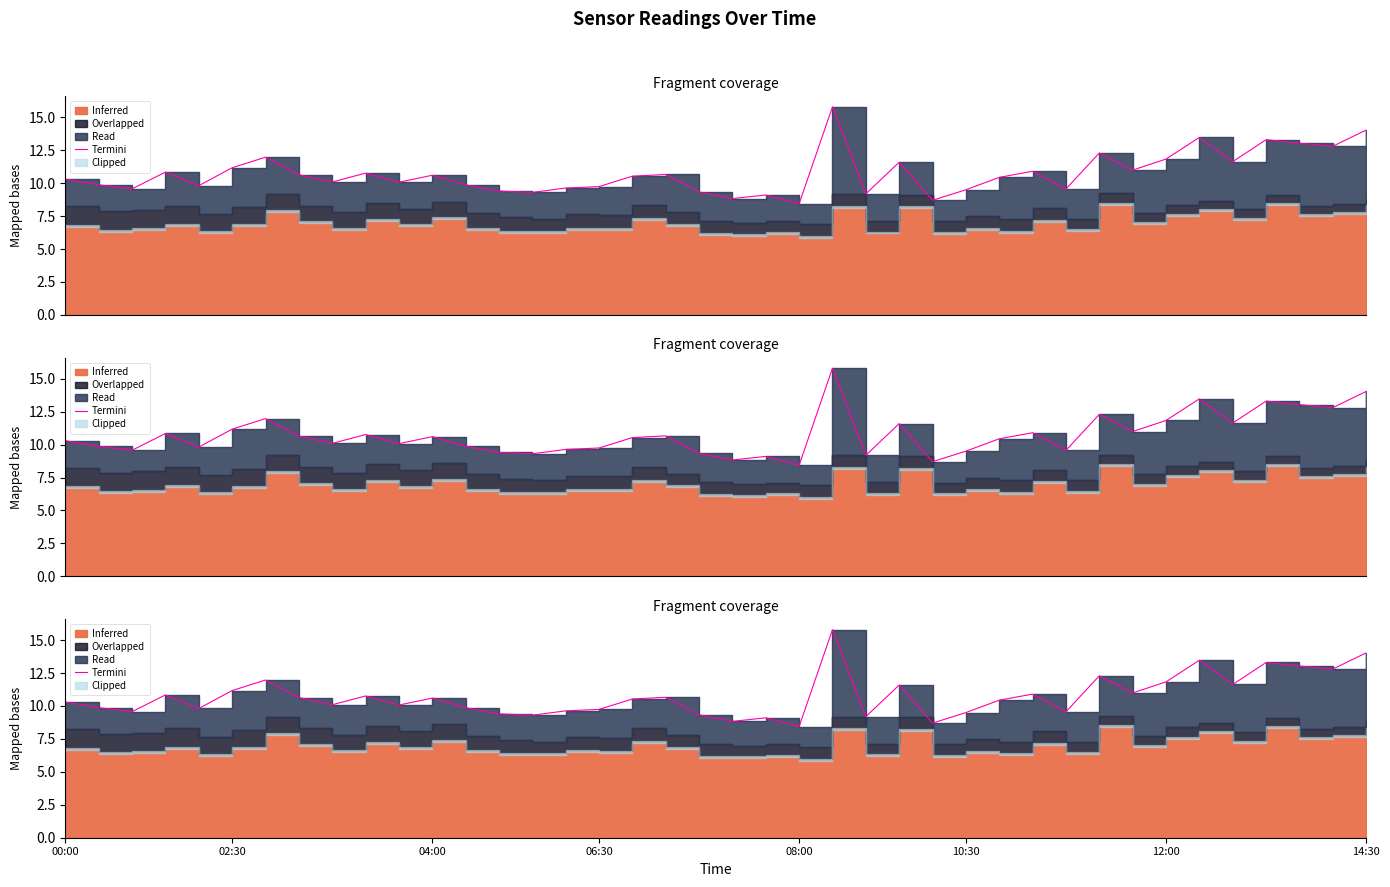

What is the minimum value shown in the chart?

8.4